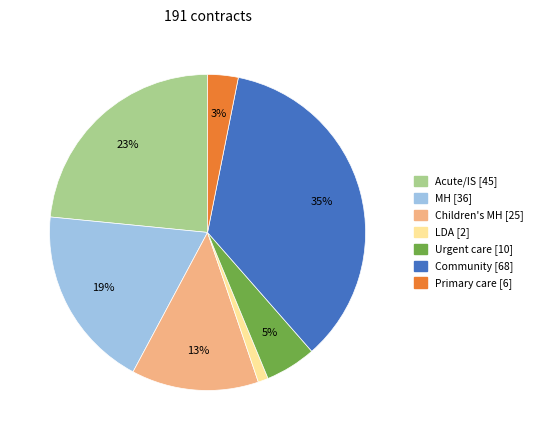

The Urgent care slice represents 5% of the pie. True or false?

True